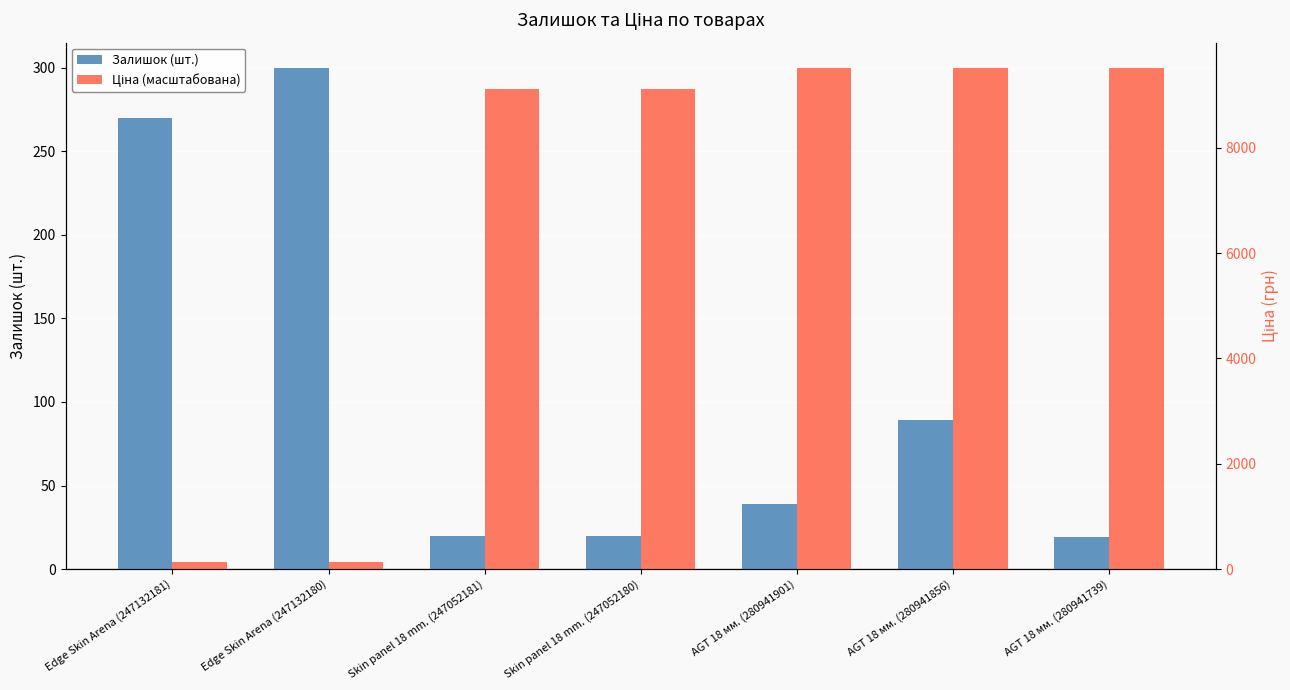

What position from the right is AGT 18 мм. (280941739)?

1